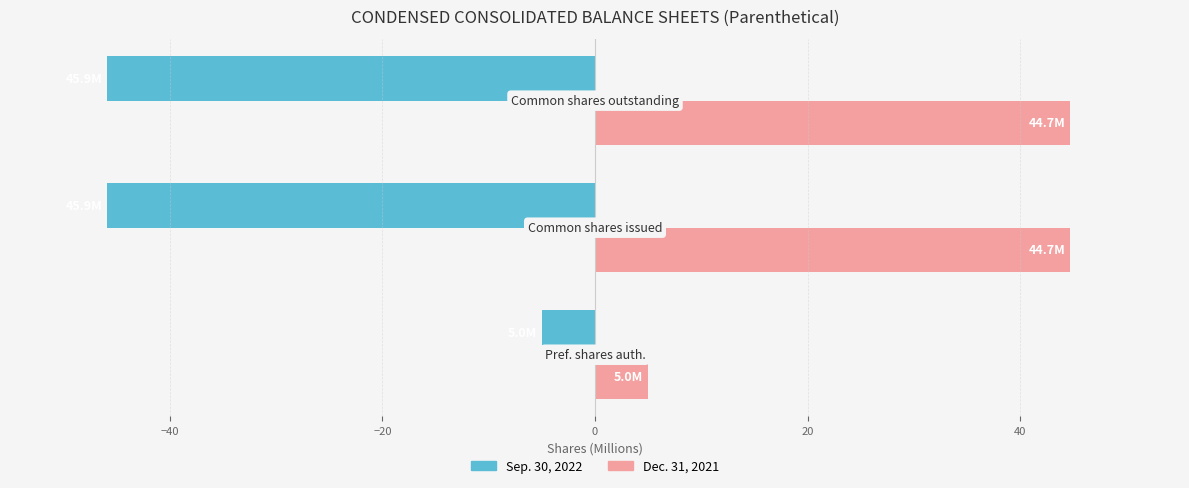

What is the minimum value shown in the chart?

-45.9